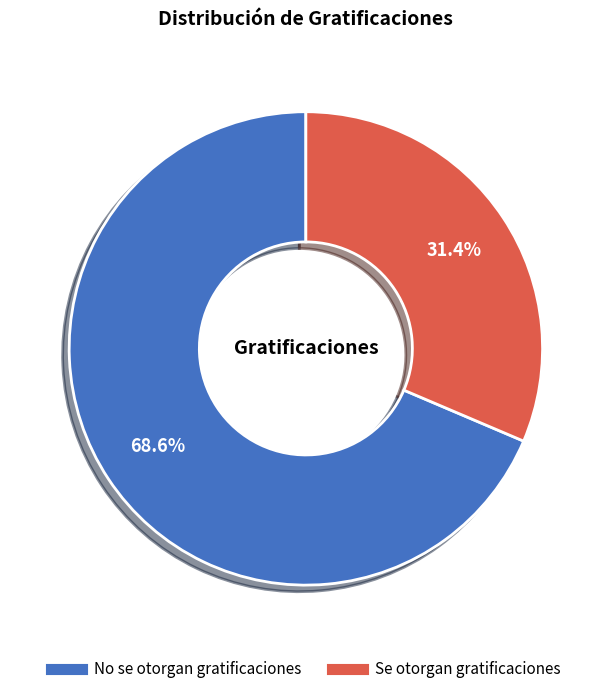

Is it true that Se otorgan gratificaciones is 31% of the pie?

True